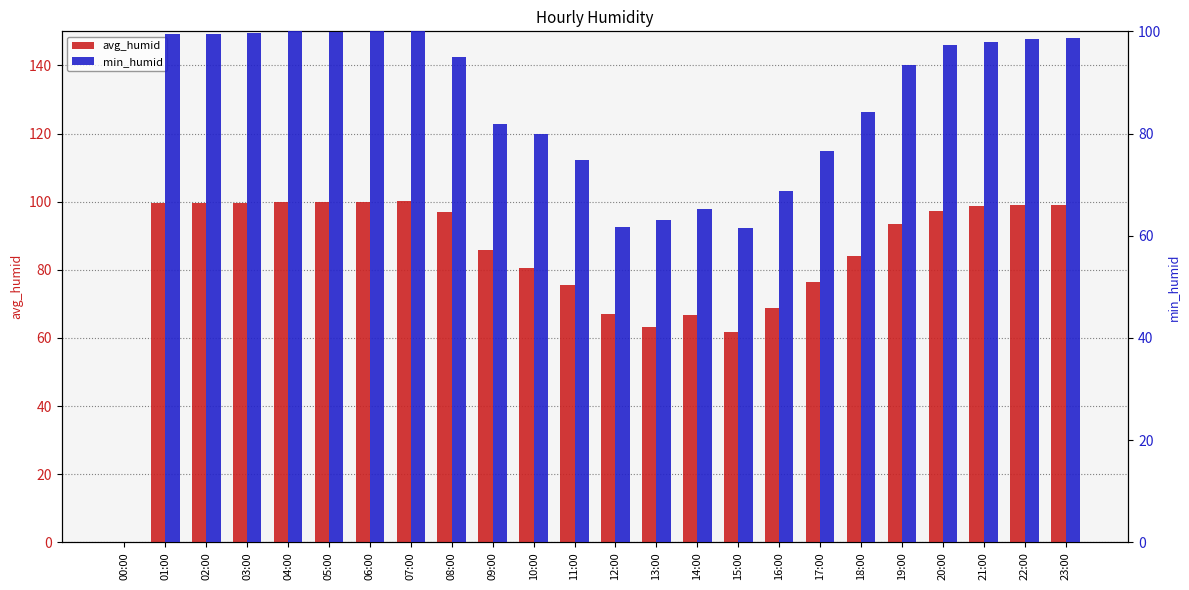

How many data points in avg_humid are less than 97?

12